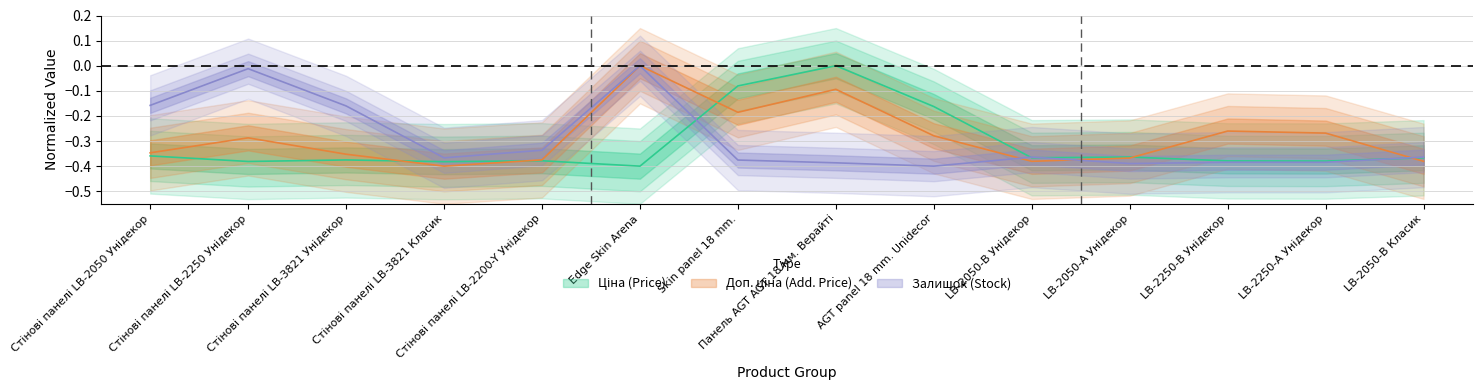

What is the difference between the second highest and minimum values in the Доп. ціна series?

0.3